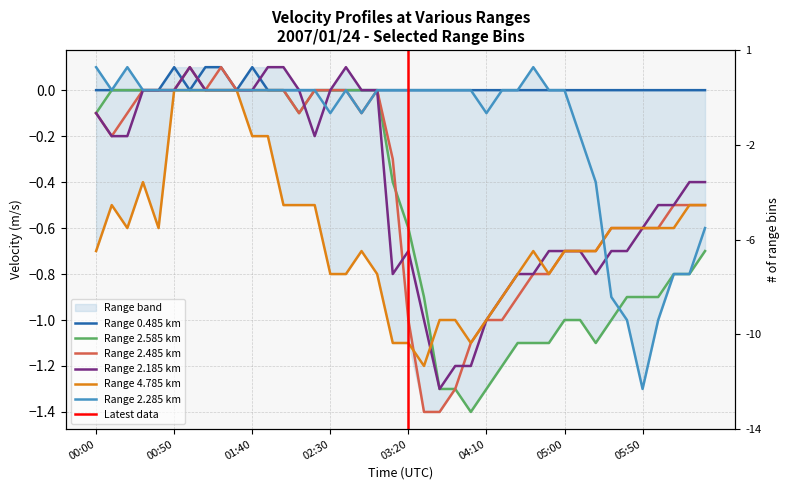

Reading left to right, extract all data points from this chart.

0.485: 0.0	0.0	0.0	0.0	0.0	0.1	0.0	0.1	0.1	0.0	0.1	0.0	0.0	0.0	0.0	0.0	0.0	0.0	0.0	0.0	0.0	0.0	0.0	0.0	0.0	0.0	0.0	0.0	0.0	0.0	0.0	0.0	0.0	0.0	0.0	0.0	0.0	0.0	0.0	0.0
2.585: -0.1	-0.0	0.0	-0.0	-0.0	-0.0	-0.0	0.0	0.0	0.0	0.0	0.0	0.0	-0.1	0.0	0.0	0.0	-0.0	0.0	-0.4	-0.6	-0.9	-1.3	-1.3	-1.4	-1.3	-1.2	-1.1	-1.1	-1.1	-1.0	-1.0	-1.1	-1.0	-0.9	-0.9	-0.9	-0.8	-0.8	-0.7
2.485: -0.1	-0.2	-0.1	0.0	0.0	0.0	0.1	0.0	0.1	0.0	0.0	0.0	-0.0	-0.1	-0.0	0.0	0.0	-0.1	-0.0	-0.3	-1.0	-1.4	-1.4	-1.3	-1.1	-1.0	-1.0	-0.9	-0.8	-0.8	-0.7	-0.7	-0.7	-0.6	-0.6	-0.6	-0.6	-0.5	-0.5	-0.5
2.185: -0.1	-0.2	-0.2	-0.0	0.0	0.0	0.1	0.0	-0.0	0.0	-0.0	0.1	0.1	-0.0	-0.2	-0.0	0.1	0.0	0.0	-0.8	-0.7	-1.0	-1.3	-1.2	-1.2	-1.0	-0.9	-0.8	-0.8	-0.7	-0.7	-0.7	-0.8	-0.7	-0.7	-0.6	-0.5	-0.5	-0.4	-0.4
4.785: -0.7	-0.5	-0.6	-0.4	-0.6	-0.0	-0.0	0.0	0.0	-0.0	-0.2	-0.2	-0.5	-0.5	-0.5	-0.8	-0.8	-0.7	-0.8	-1.1	-1.1	-1.2	-1.0	-1.0	-1.1	-1.0	-0.9	-0.8	-0.7	-0.8	-0.7	-0.7	-0.7	-0.6	-0.6	-0.6	-0.6	-0.6	-0.5	-0.5
2.285: 0.1	-0.0	0.1	-0.0	0.0	0.0	0.0	-0.0	0.0	-0.0	0.0	-0.0	0.0	0.0	0.0	-0.1	-0.0	-0.1	0.0	-0.0	-0.0	0.0	0.0	0.0	0.0	-0.1	-0.0	-0.0	0.1	-0.0	-0.0	-0.2	-0.4	-0.9	-1.0	-1.3	-1.0	-0.8	-0.8	-0.6